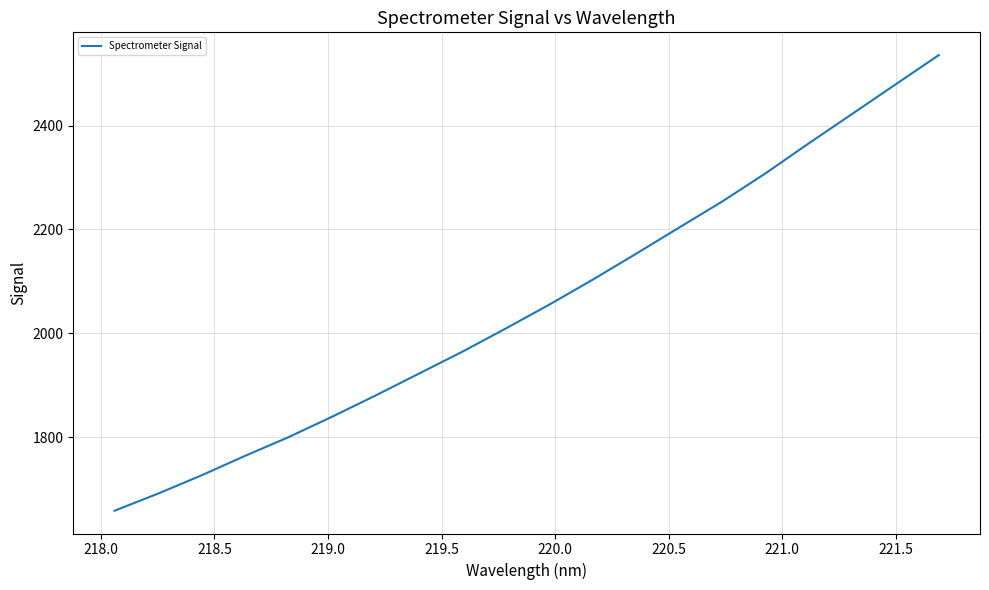

What is the difference between the maximum and minimum values?

877.4